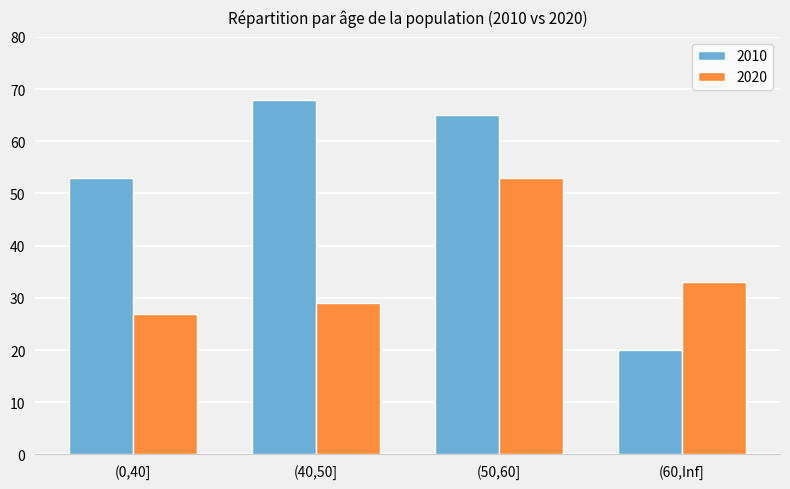

The 2010 series shows 53 at (0,40]. True or false?

True